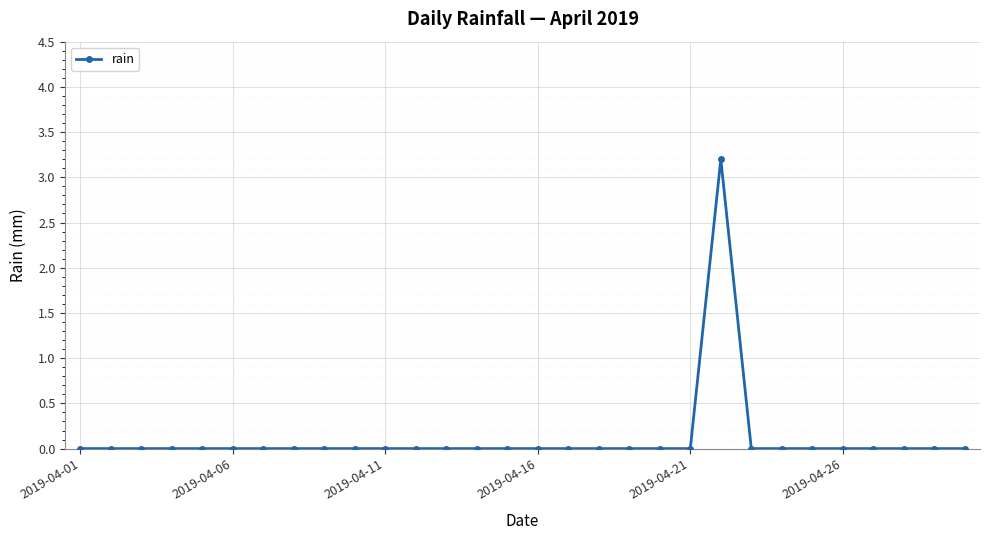

What is the greatest value displayed?

3.2